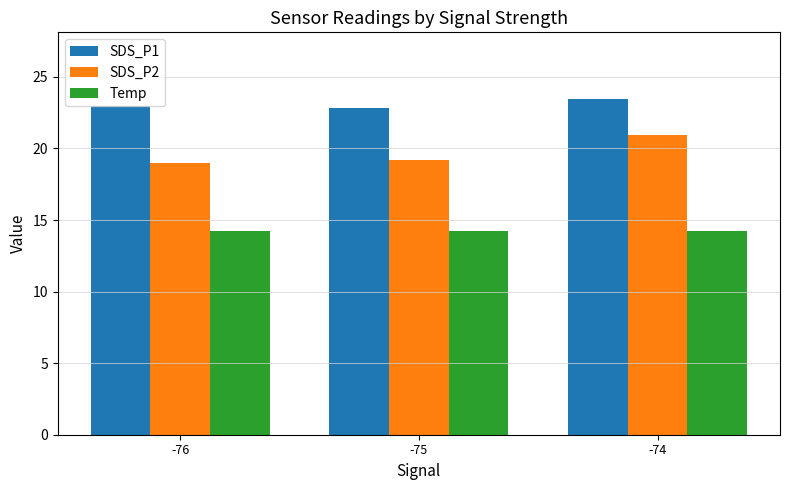

Reading right to left, transcribe all the data shown in this chart.

SDS_P1: -74=23.4	-75=22.8	-76=23.0
SDS_P2: -74=20.9	-75=19.2	-76=19.0
Temp: -74=14.2	-75=14.2	-76=14.2